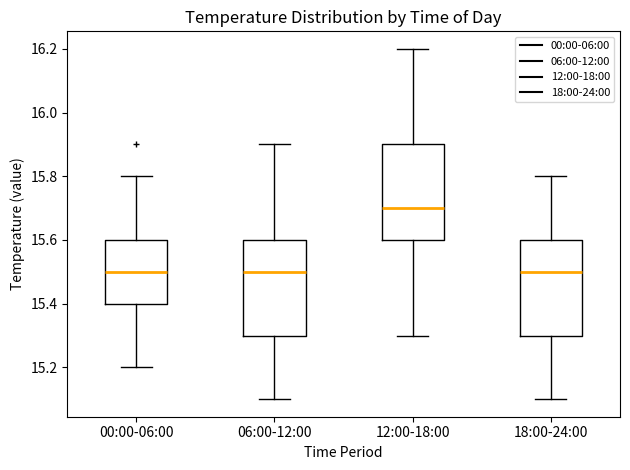

Where is the upper edge of the box for 12:00-18:00 on the y-axis? The values are not printed on the chart, so give them approximately, as read against the axis.

15.9